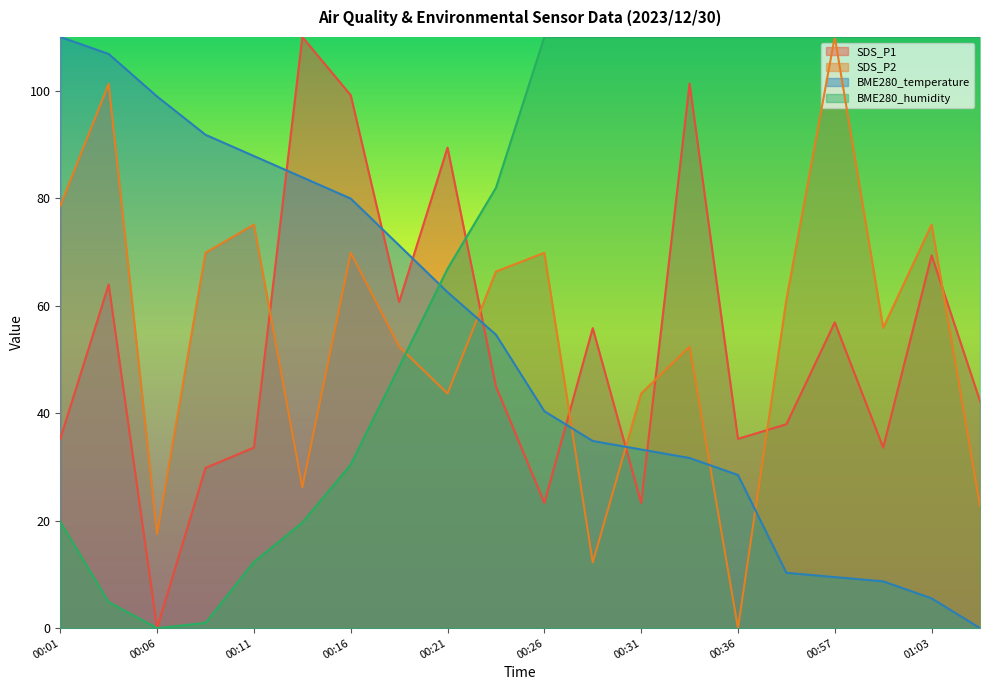

True or false: SDS_P1 has more than 2 interior local peaks.

True